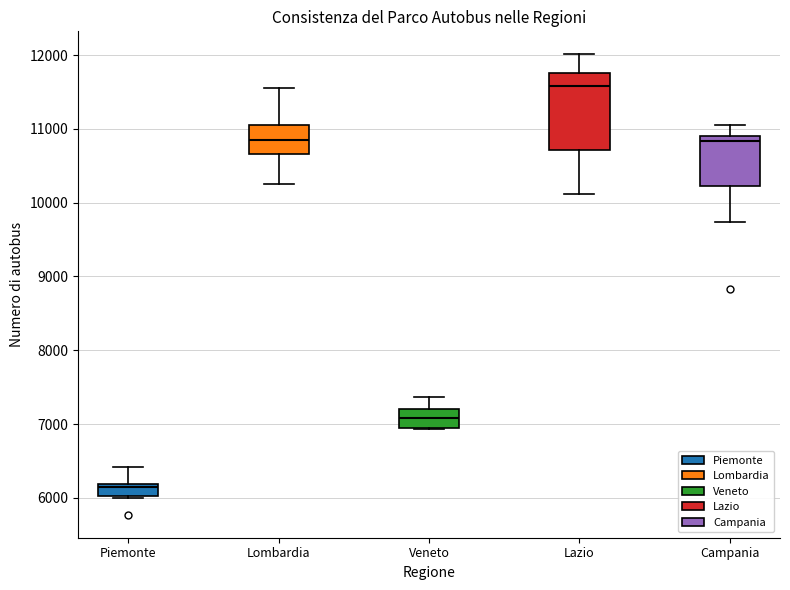

Where does the lower whisker of the box for Campania end on the y-axis? The values are not printed on the chart, so give them approximately, as read against the axis.

9700